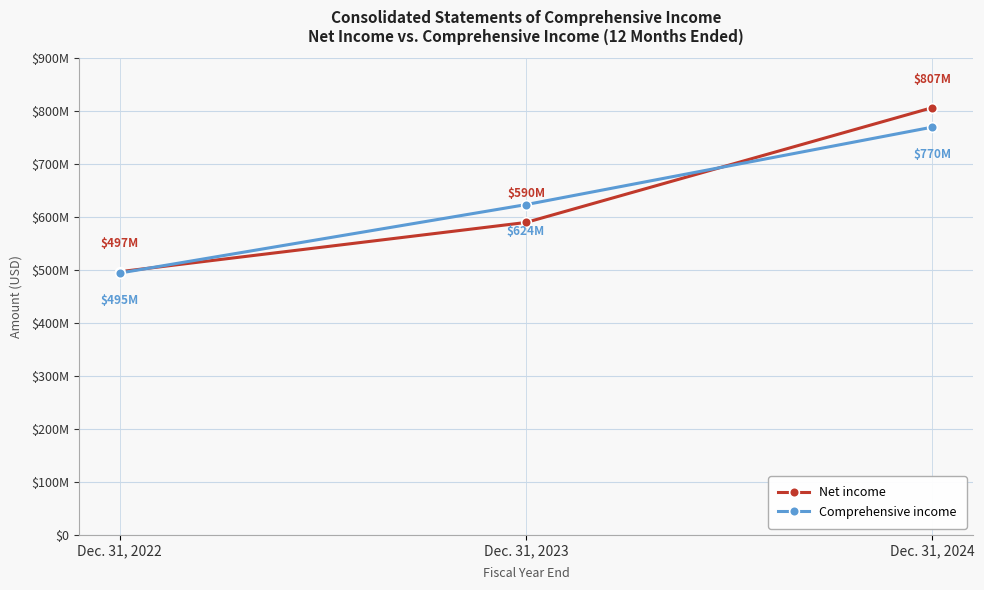

Is this an area chart (filled region under the line)?

No